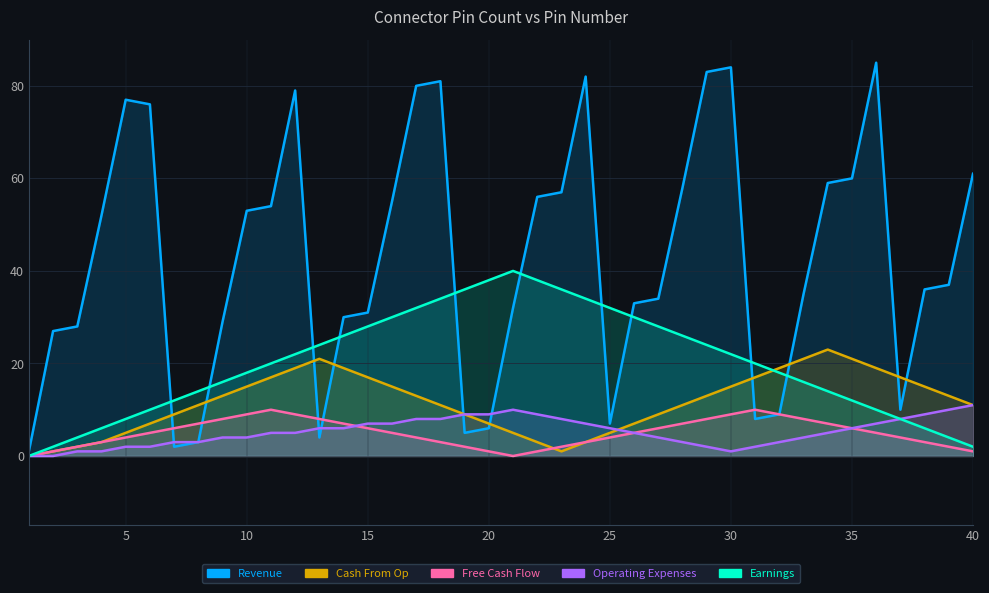

Which series changed the most between 15 and 21?

Earnings